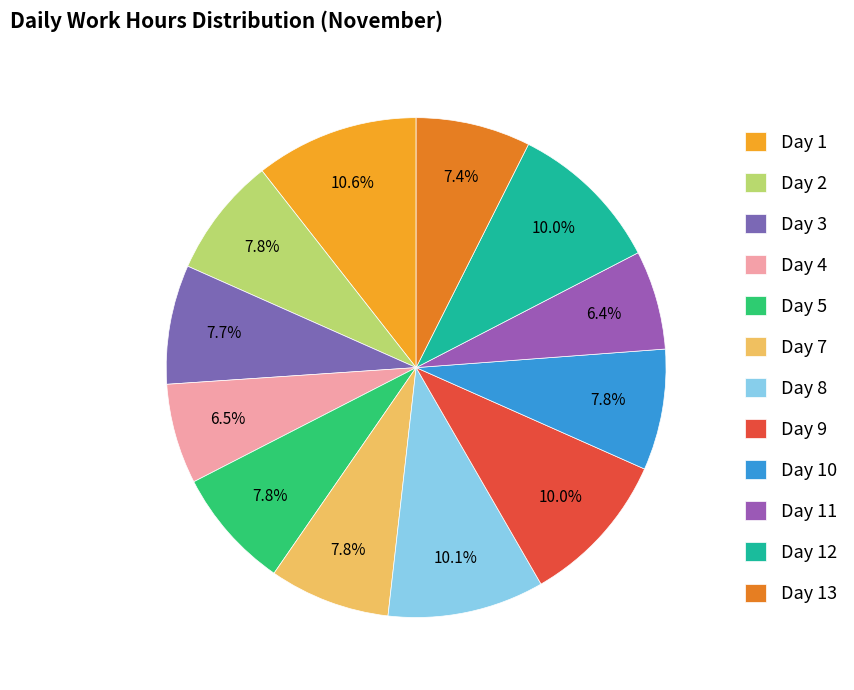

Rank the categories by value from lowest to highest.

Day 11, Day 4, Day 13, Day 3, Day 2, Day 5, Day 7, Day 10, Day 12, Day 9, Day 8, Day 1